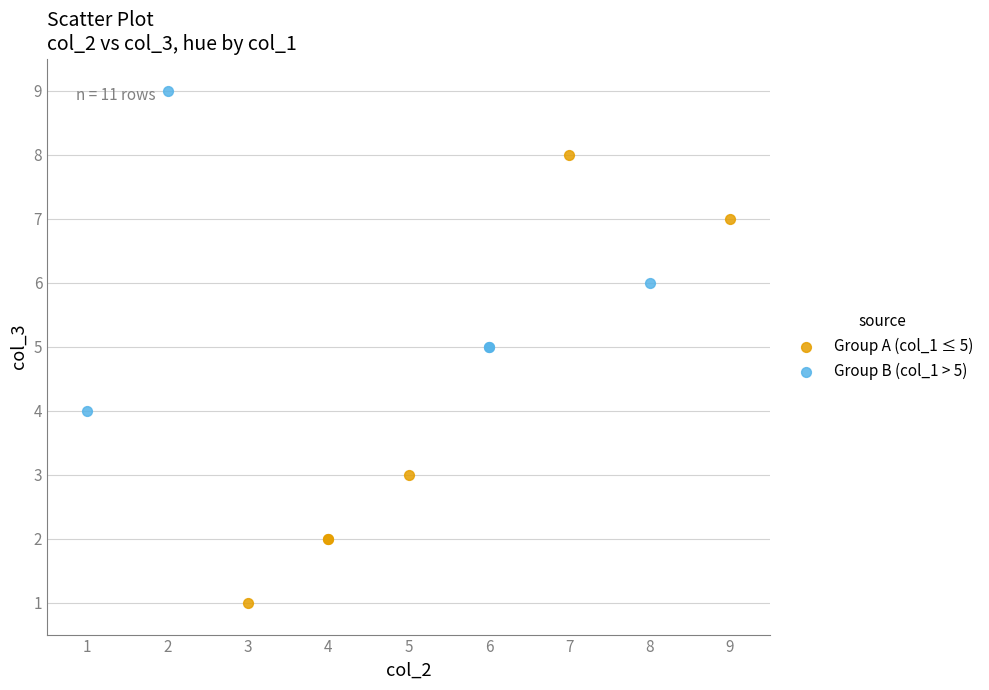

Which series has the widest spread of Y values?

Group A (col_1 ≤ 5)